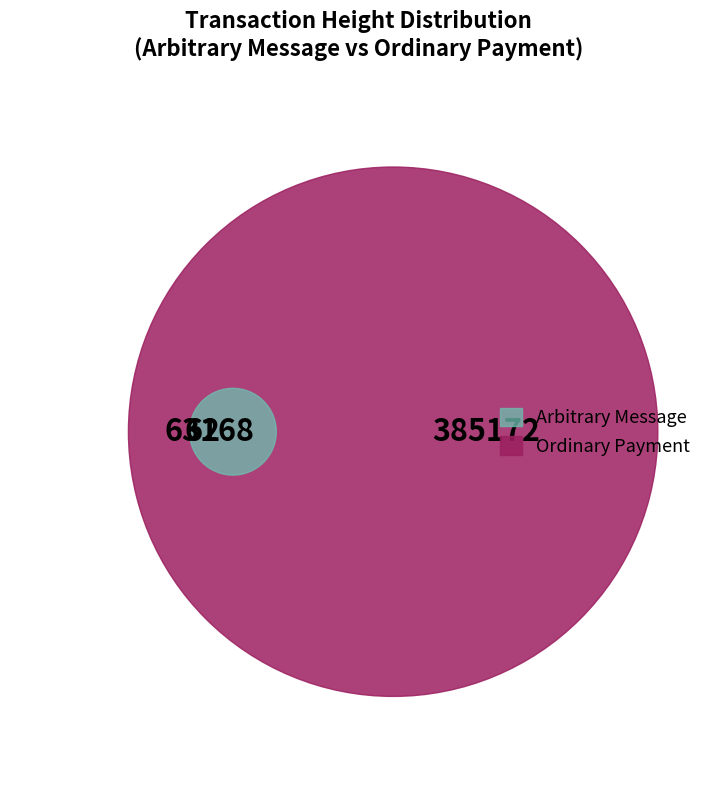

How many slices are in this pie chart?

2